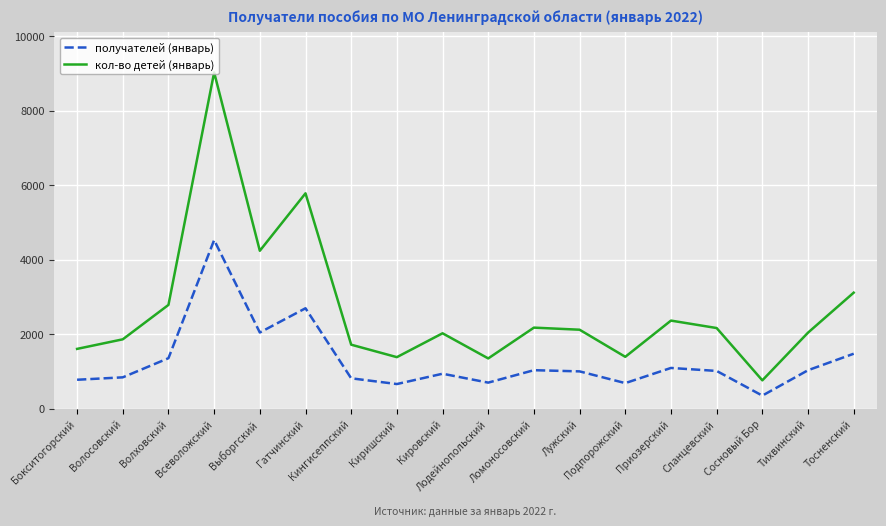

Is the value of кол-во детей (январь) at Ломоносовский greater than the value of получателей (январь) at Лужский?

Yes